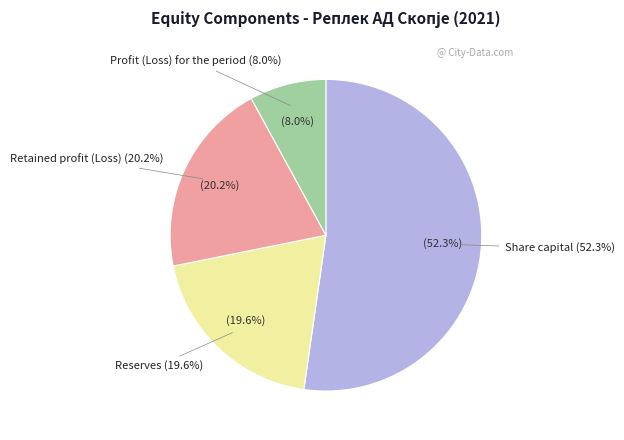

What is the ratio of the value at Retained profit (Loss) to the value at Share capital?

0.4